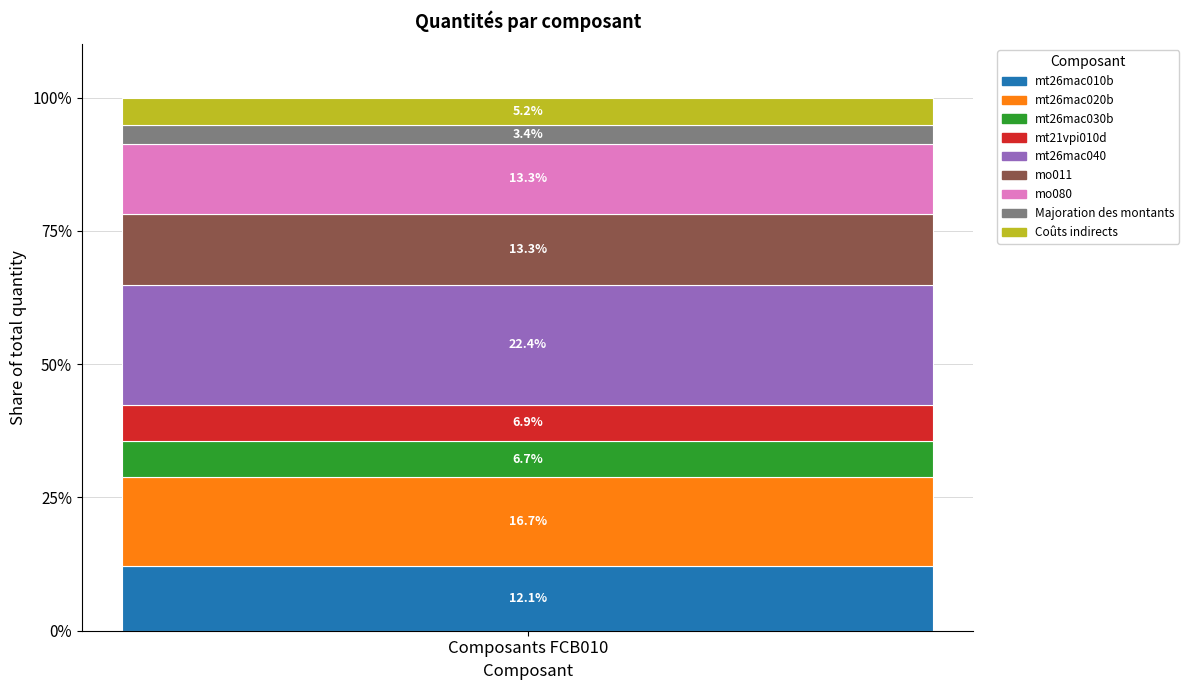

What value does the mt26mac010b series have at Composants FCB010?

12.1